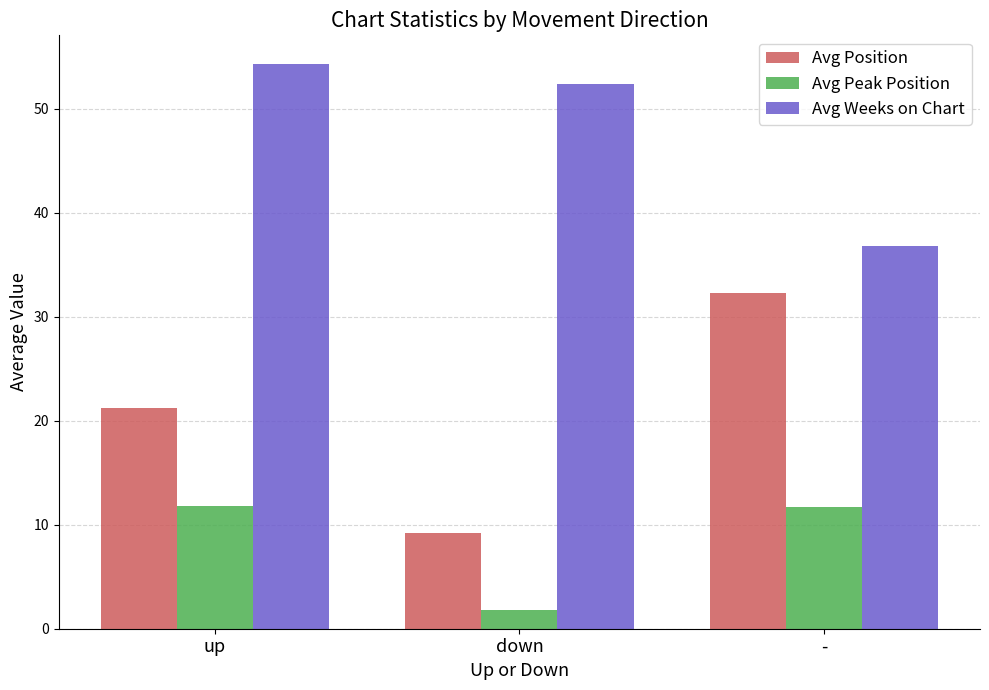

What is the sum of all Avg Peak Position values?

25.4